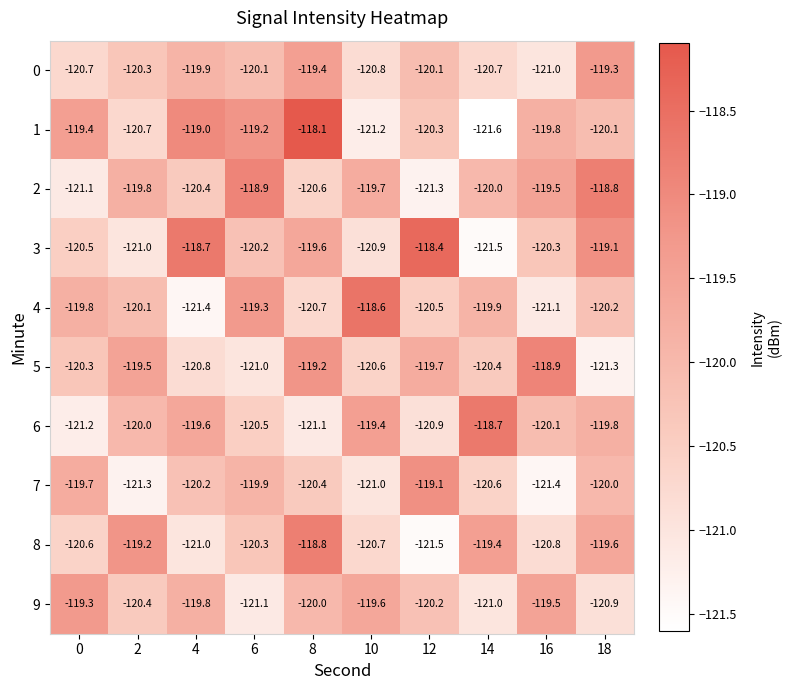

Which series changed the most between 8 and 18?

5